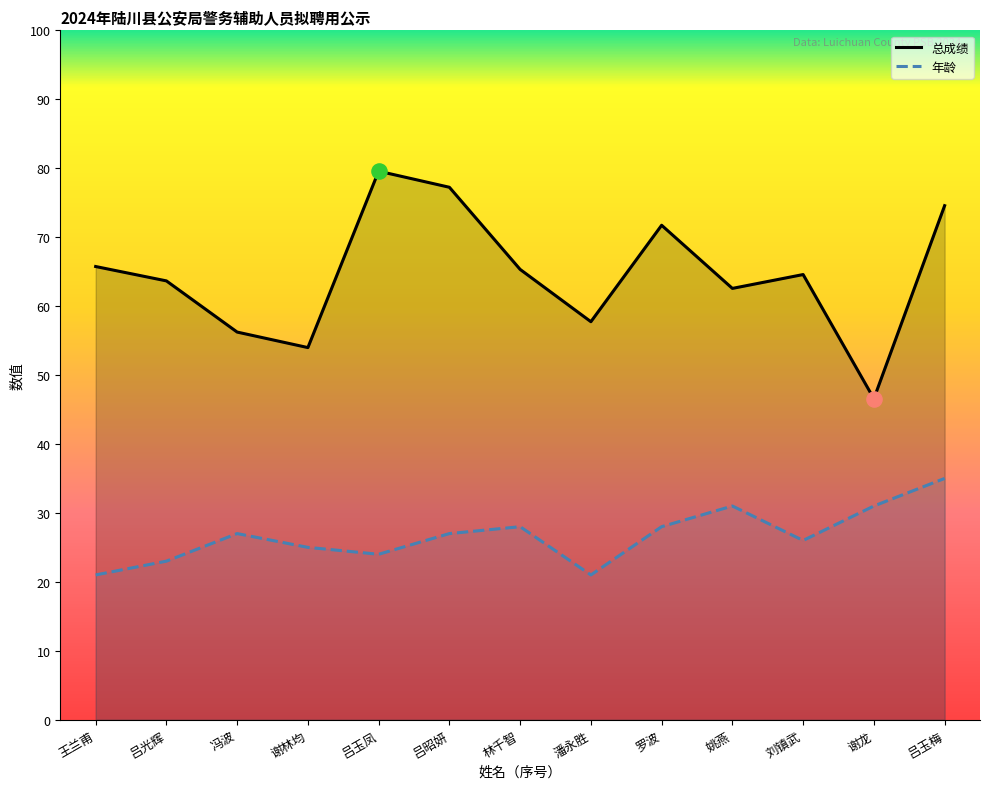

Which series reaches the minimum Y coordinate?

年龄